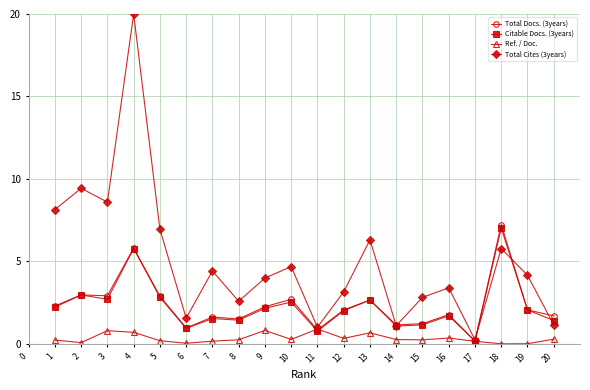

What is the value of the Citable Docs. (3years) point at the 1st from the left?

2.2